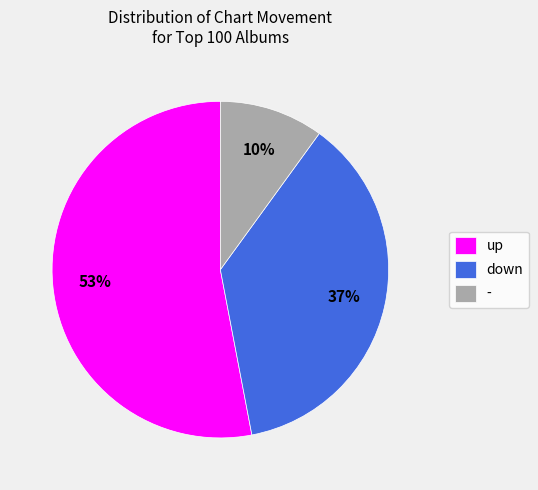

Between - and up, which is larger?

up